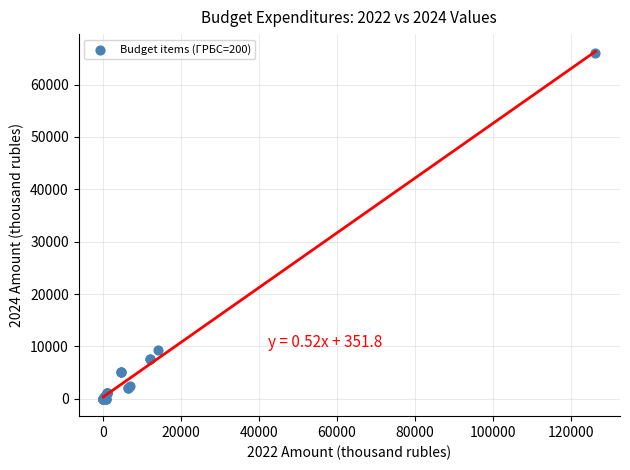

What Y value in the scatter plot is closest to 32970?

9288.0